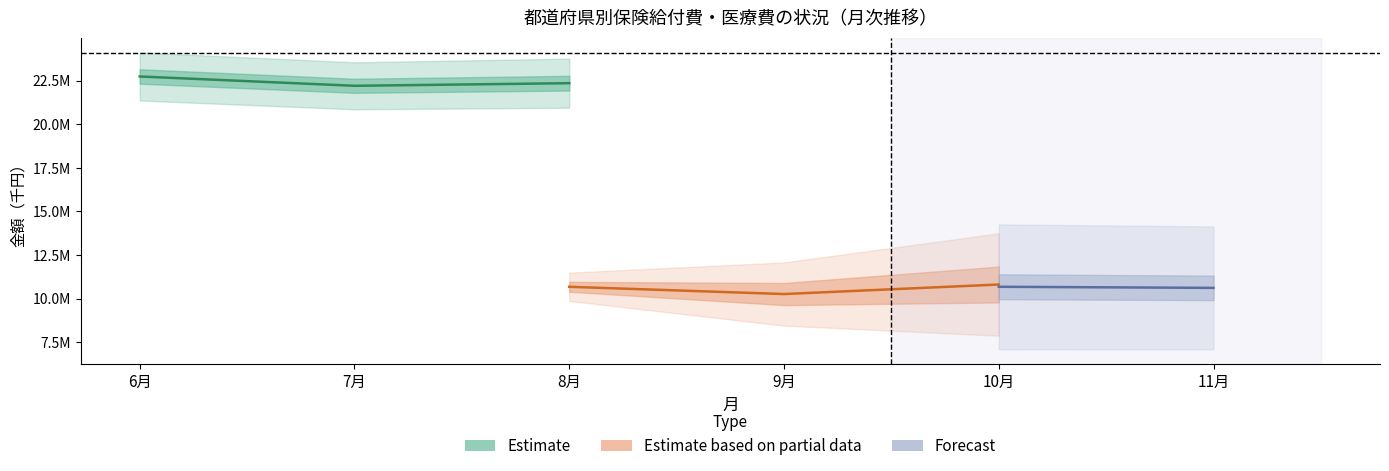

Where does the 給付費（計） series first go above 21360333?

6月